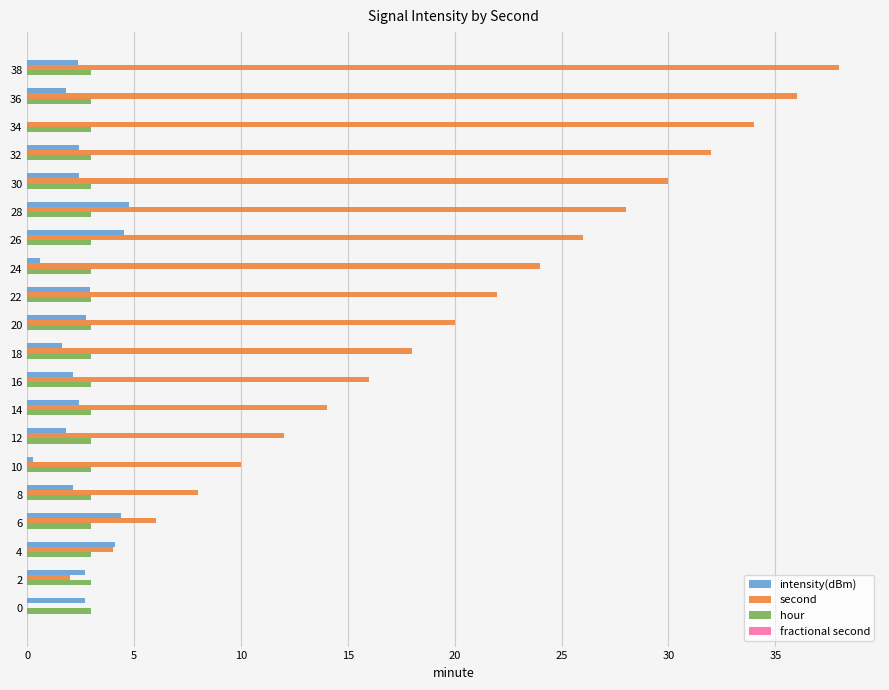

What is the maximum value shown in the chart?

38.0